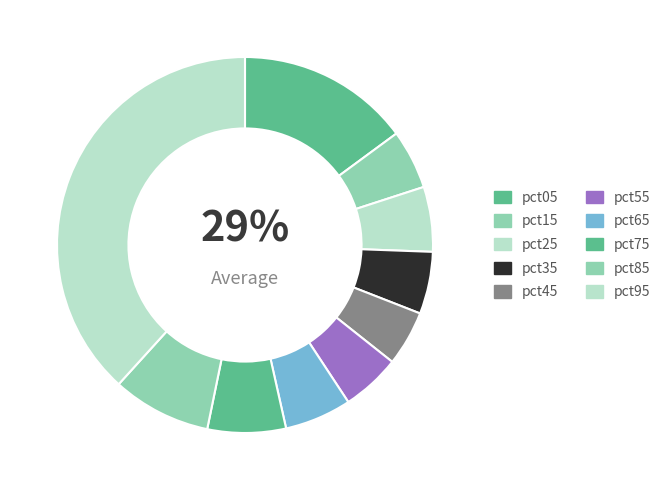

Is the sum of pct05 and pct15 greater than half?

No